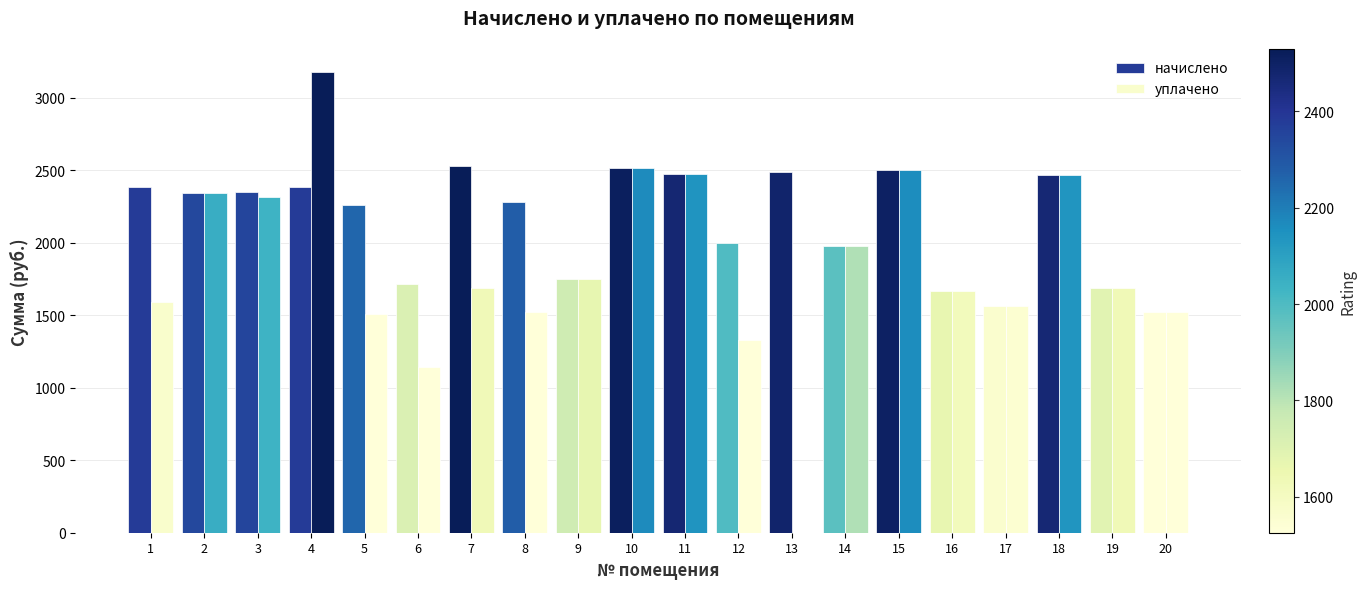

Rank the series by their average value, from highest to lowest.

начислено, уплачено